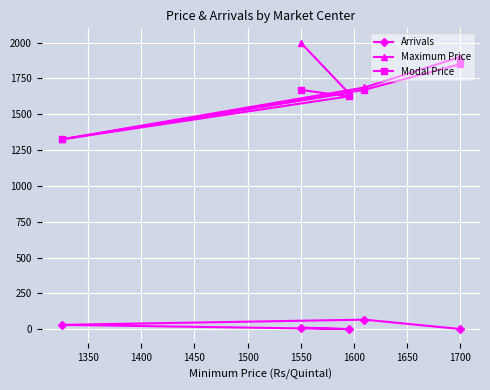

List the series in order of their peak value, highest first.

Maximum Price, Modal Price, Arrivals